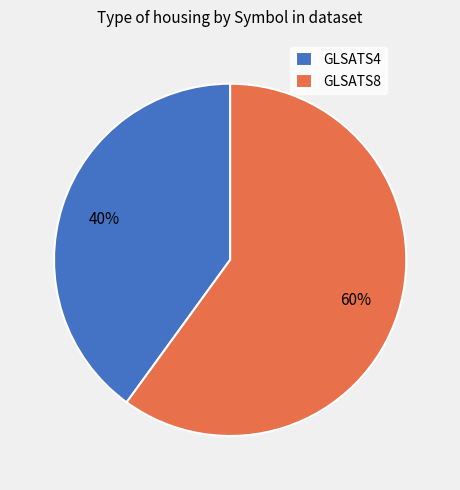

Do GLSATS8 and GLSATS4 together represent more than half of the pie?

Yes